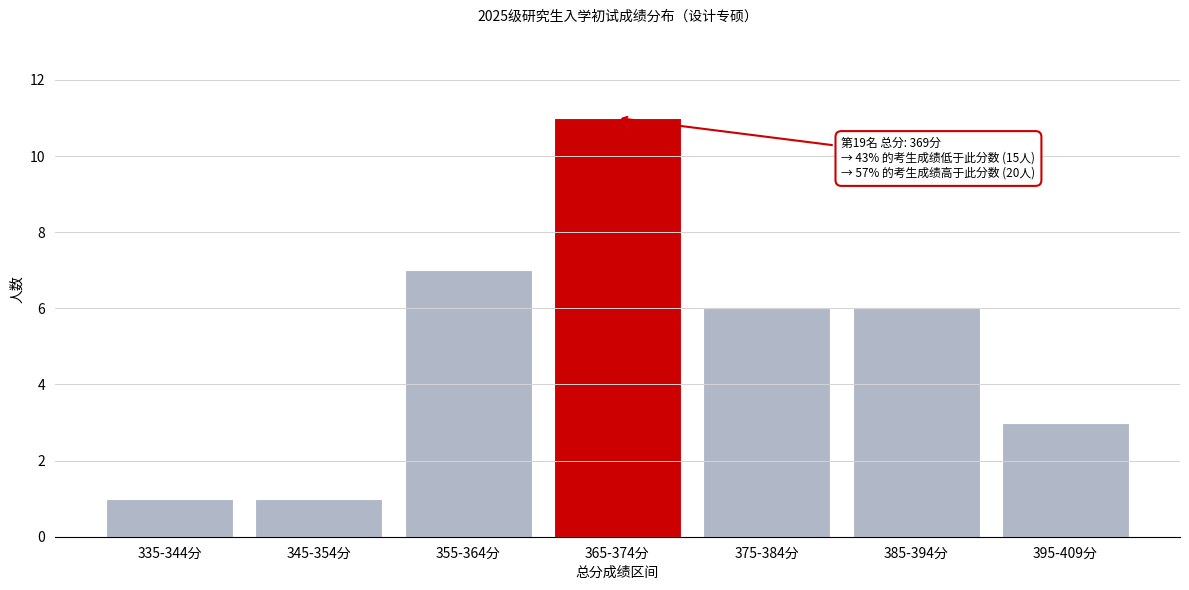

Reading left to right, transcribe all the data shown in this chart.

1	1	7	11	6	6	3